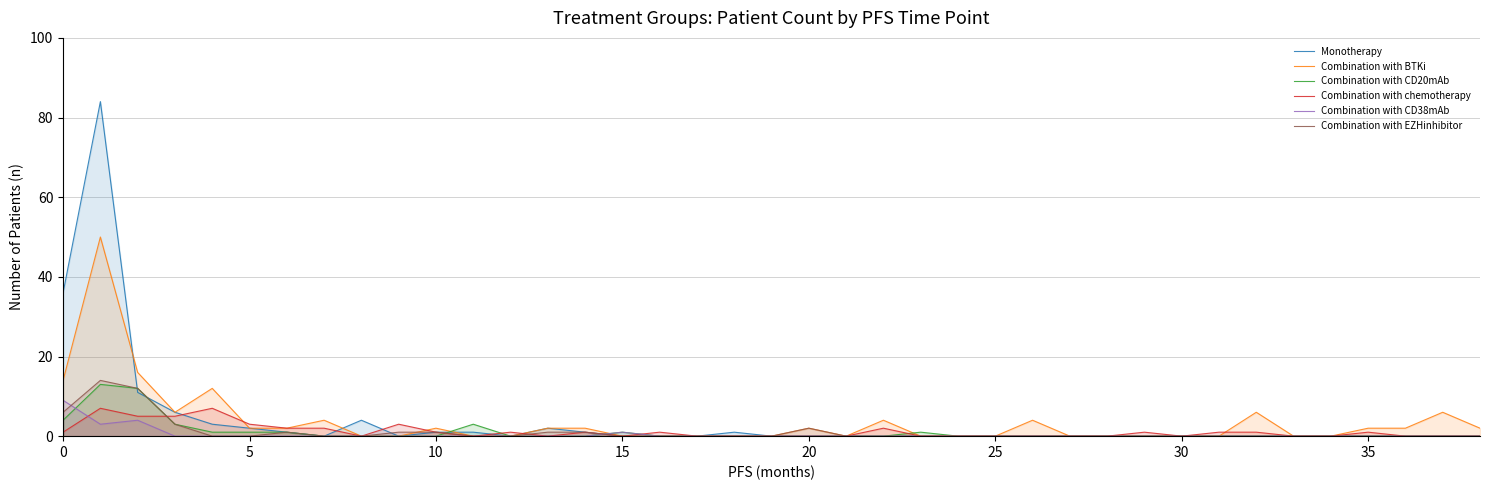

True or false: Combination with CD20mAb has more than 0 interior local peaks.

True